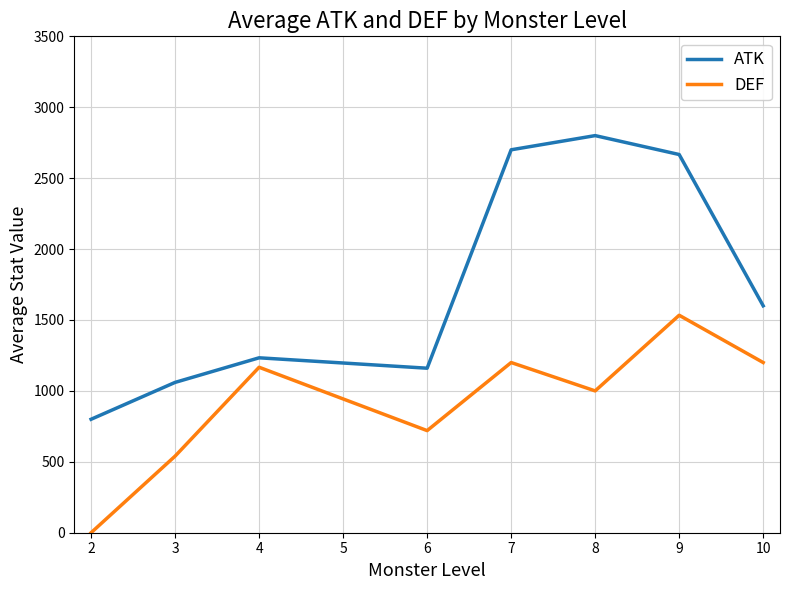

The value of DEF at 8 is 329.7. True or false?

False